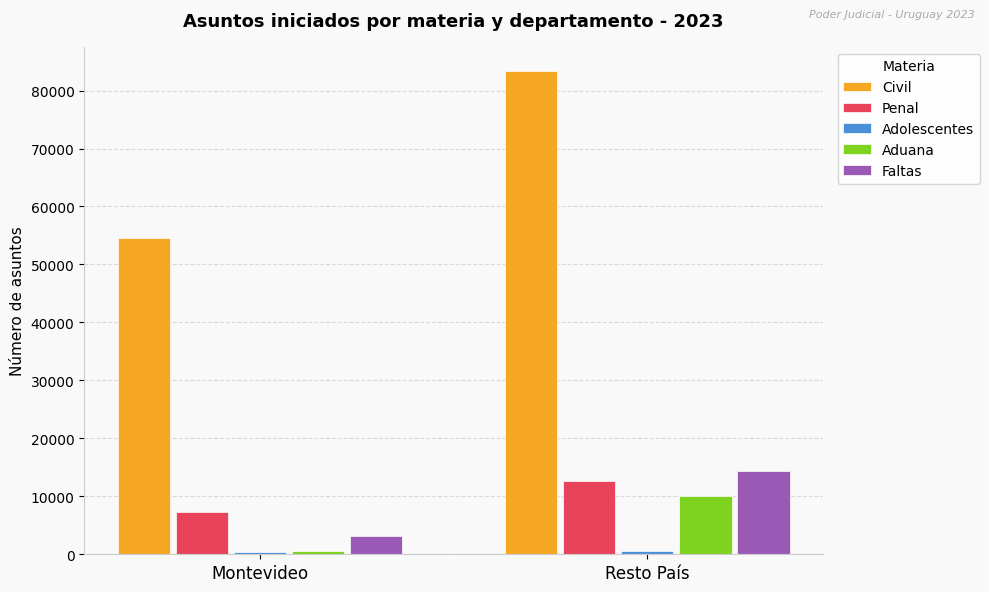

What is the label of the 2nd bar from the left?

Resto País